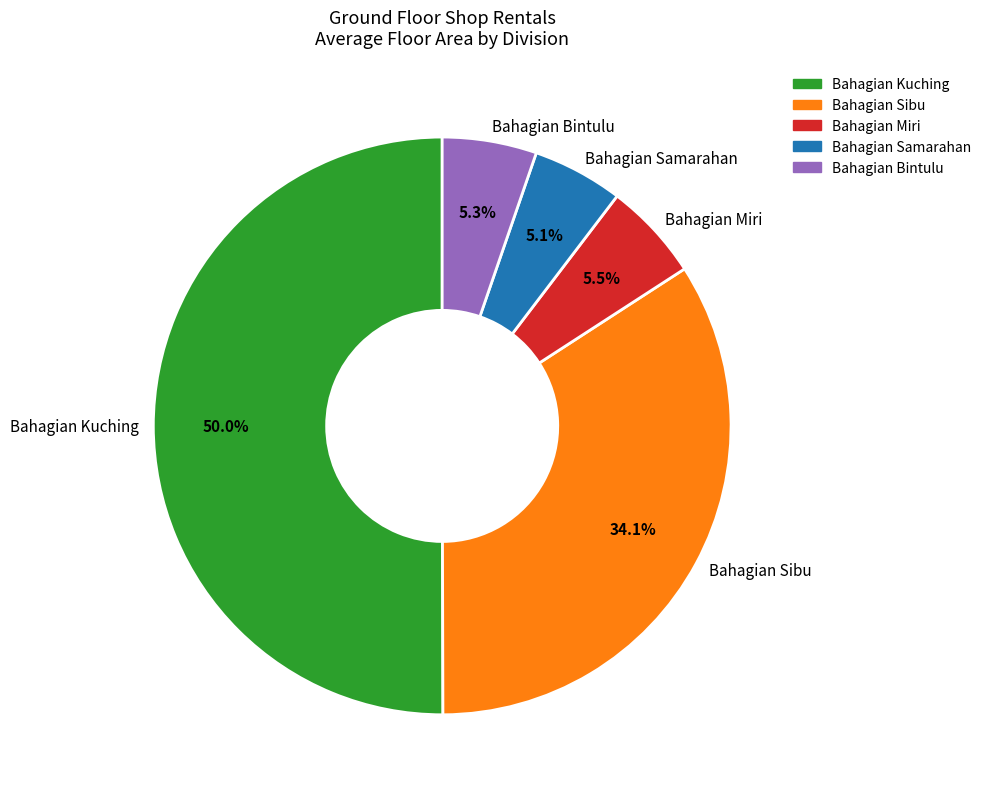

Combined, what portion of the pie is Bahagian Bintulu and Bahagian Samarahan?

10.4%